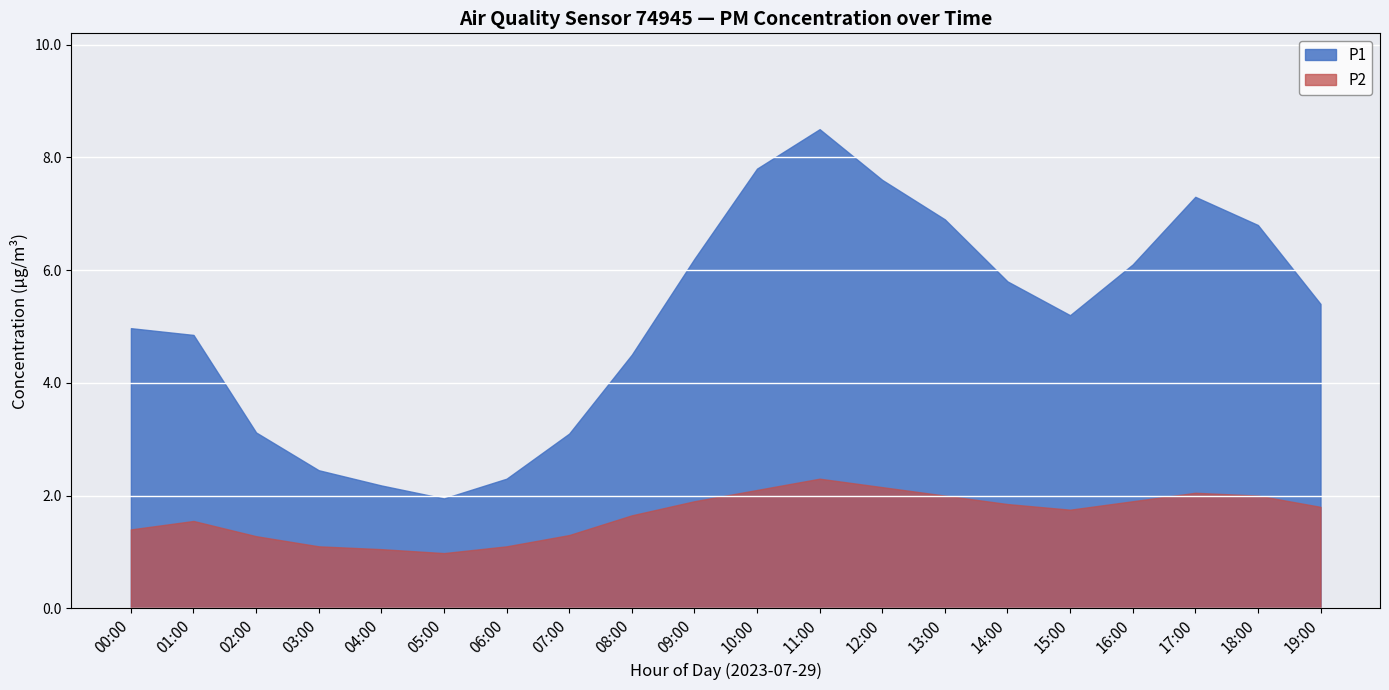

What is the sum of the P2 values at 12:00 and 05:00?

3.1